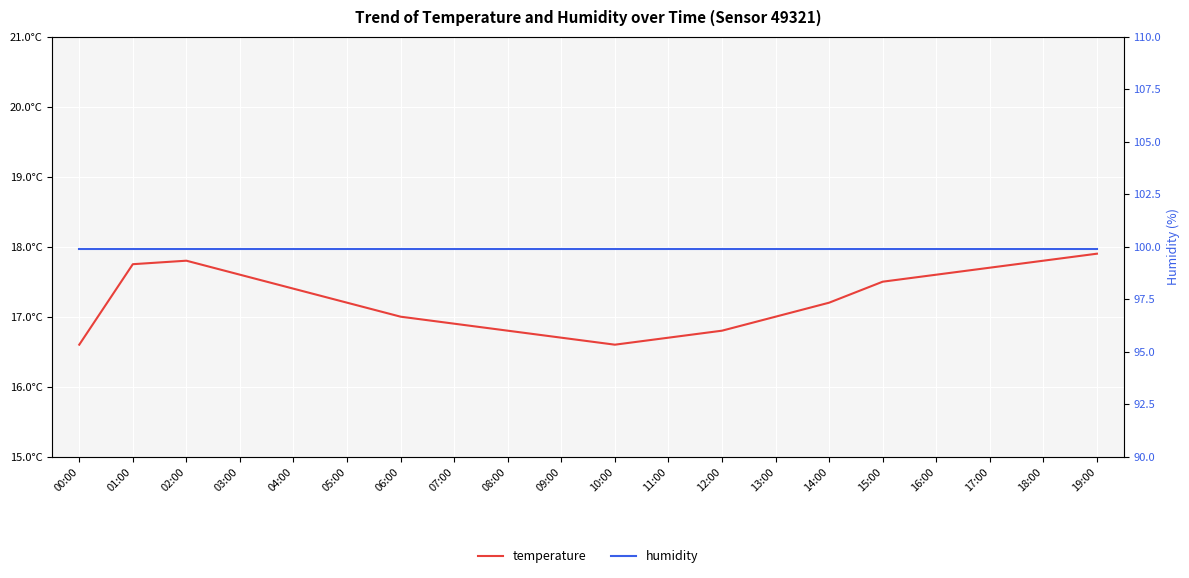

What are all the series names shown in the legend?

temperature, humidity